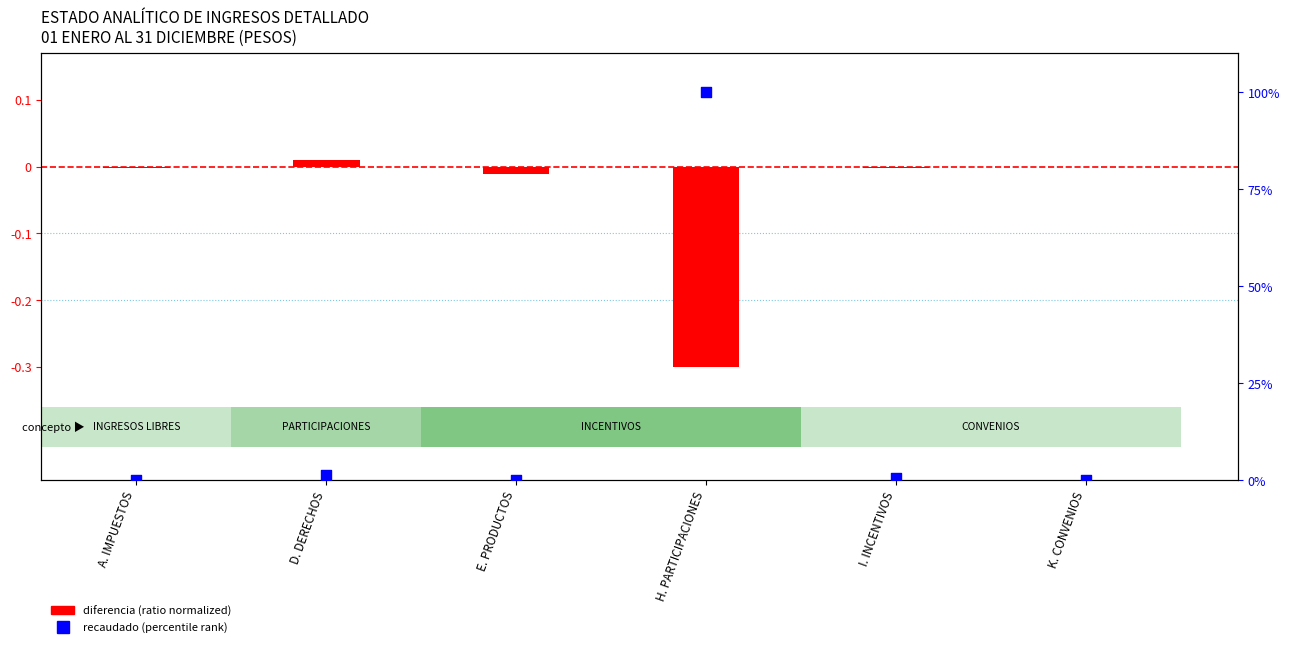

Which series reaches the maximum Y coordinate?

recaudado (percentile rank)